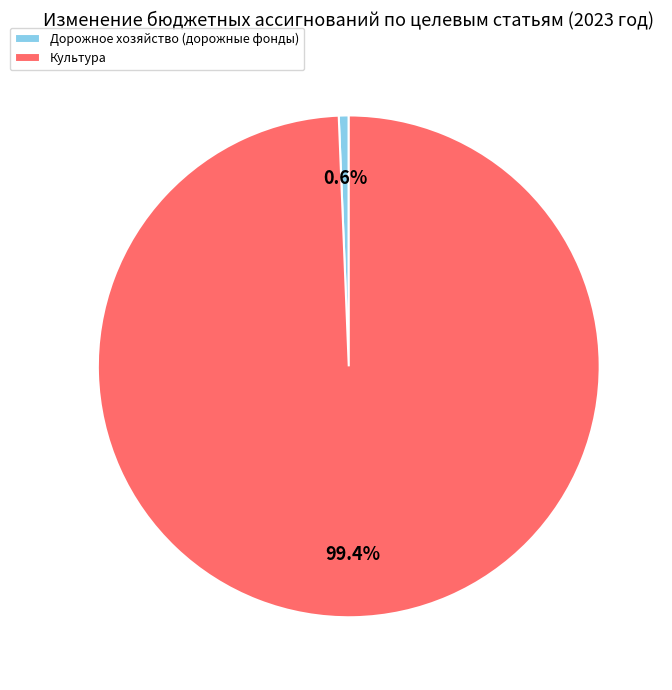

To the nearest percent, what is the difference between the largest and smallest slice percentages?

99%